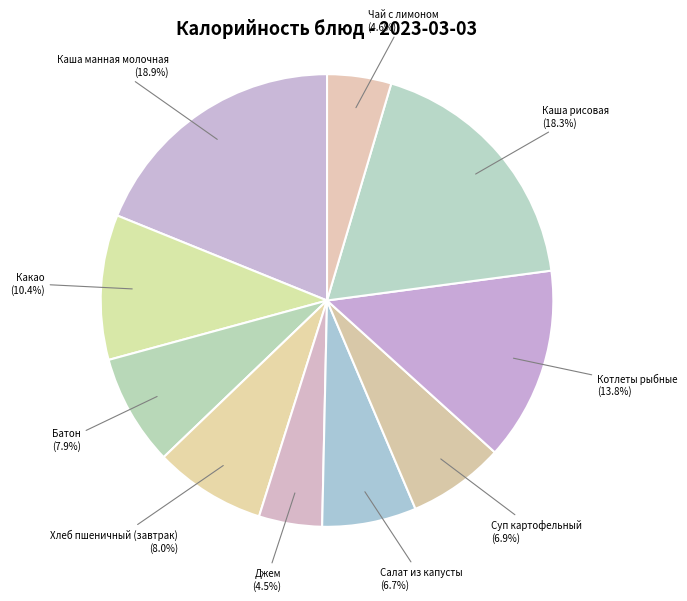

Does Батон represent more than half of the total?

No